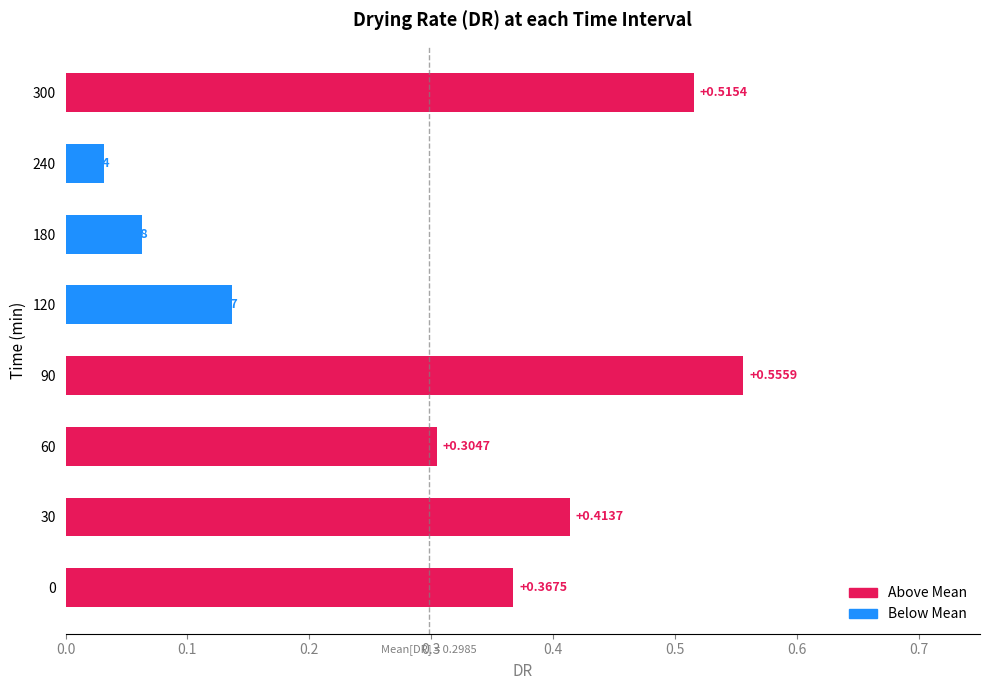

What is the change in value from 30 to 120?

-0.3